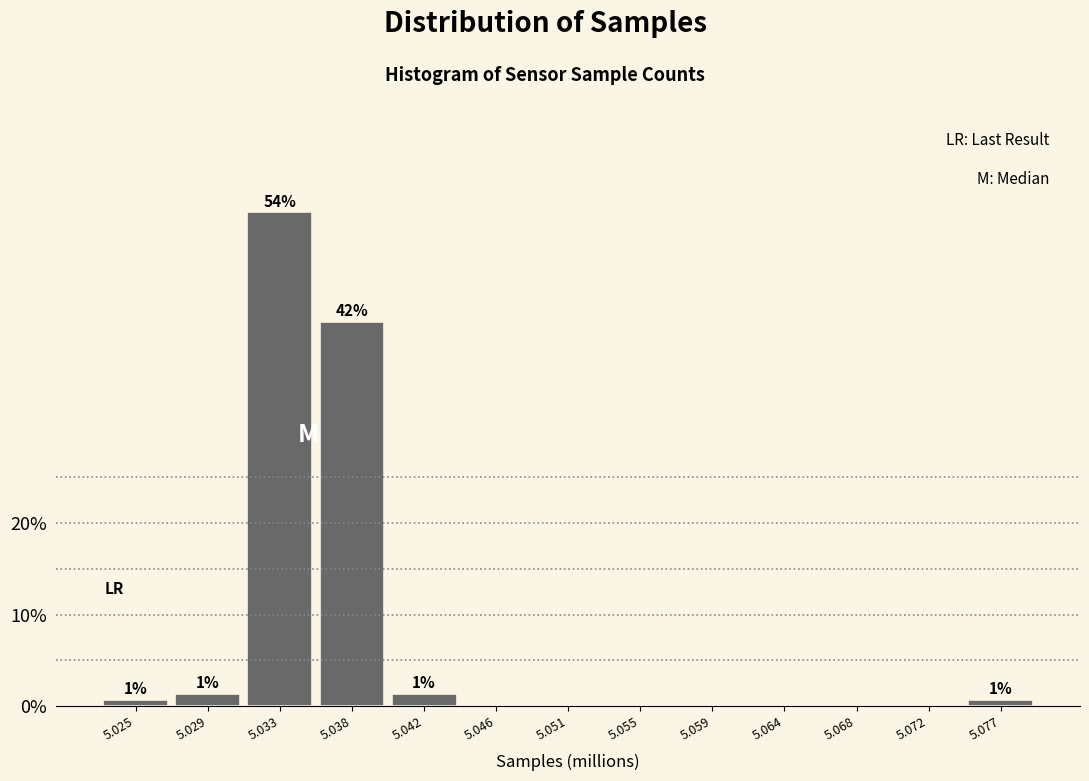

Reading left to right, transcribe all the data shown in this chart.

5.025=0.7	5.029=1.3	5.033=54.0	5.038=42.0	5.042=1.3	5.046=0.0	5.051=0.0	5.055=0.0	5.059=0.0	5.064=0.0	5.068=0.0	5.072=0.0	5.077=0.7